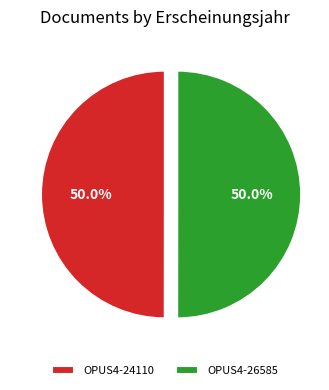

To the nearest percent, what is the average slice percentage?

50%